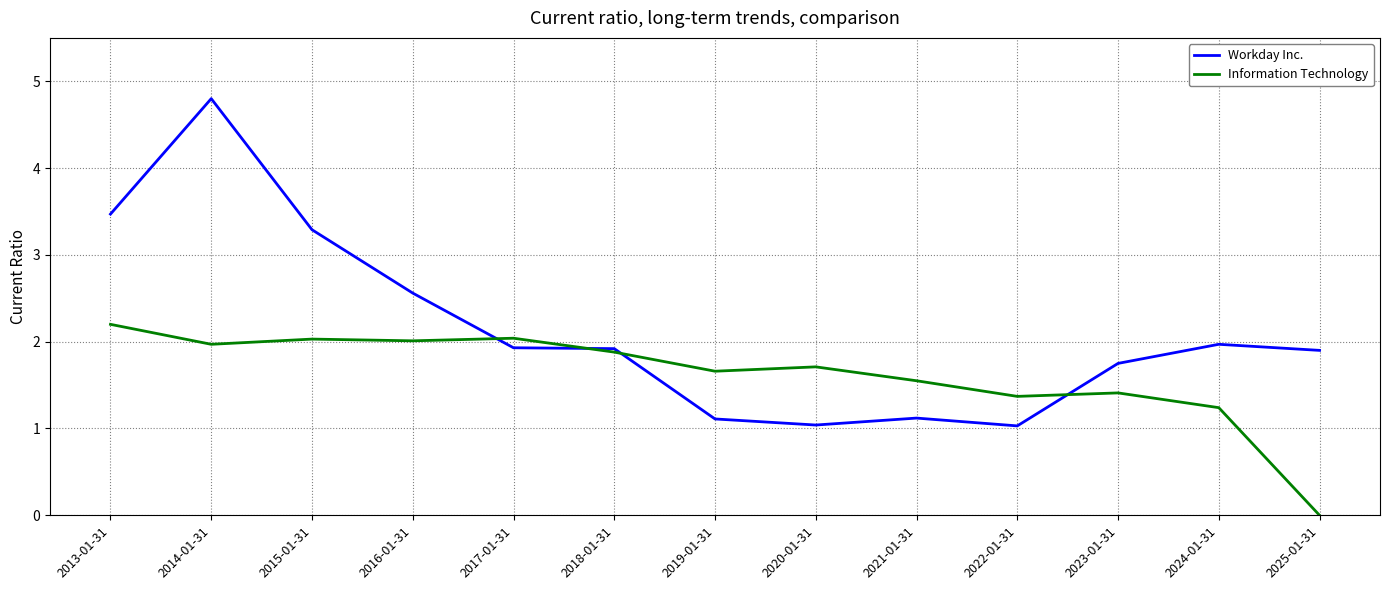

True or false: Workday Inc. has a value of 0.6 at 2017-01-31.

False